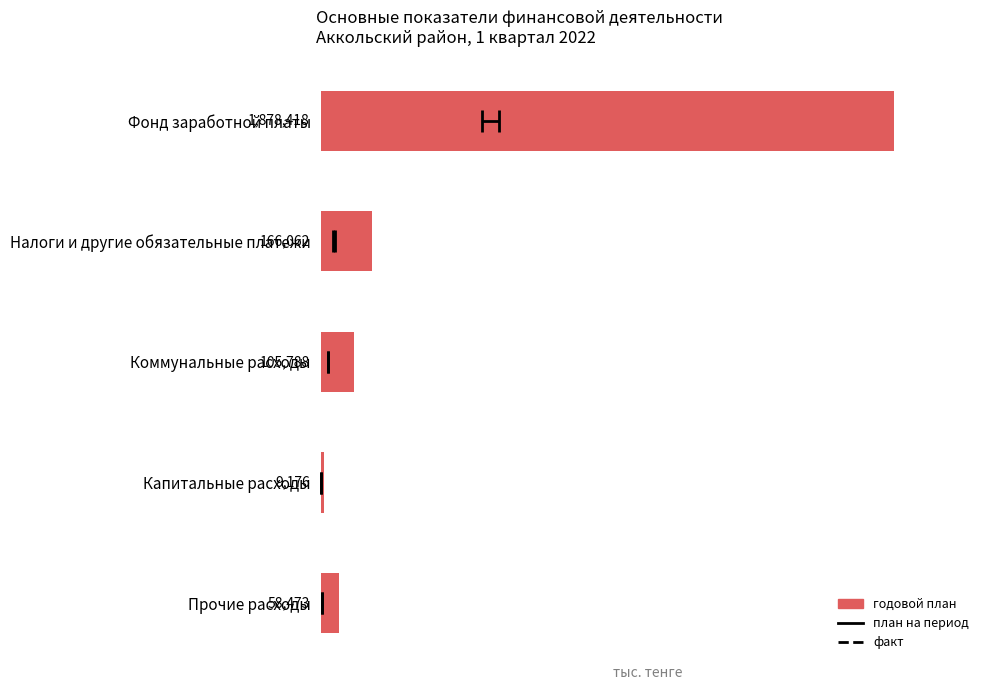

Rank the categories by value from lowest to highest.

Капитальные расходы, Прочие расходы, Коммунальные расходы, Налоги и другие обязательные платежи, Фонд заработной платы